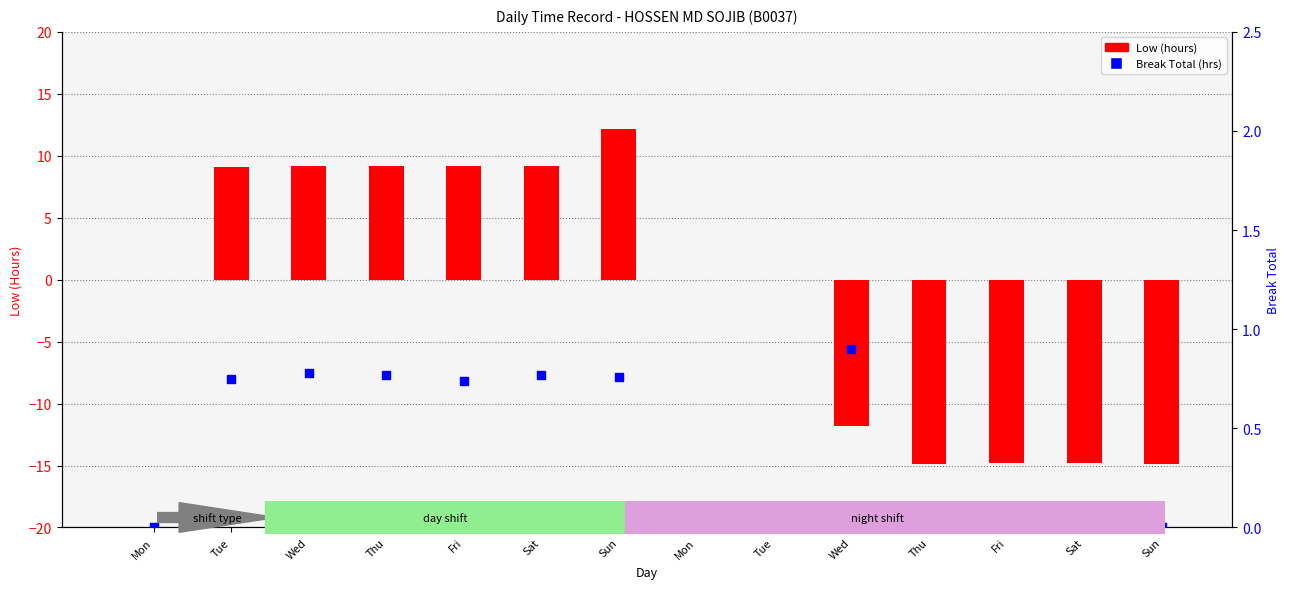

Is the value of Break Total at Fri greater than the value of Low at Tue?

No